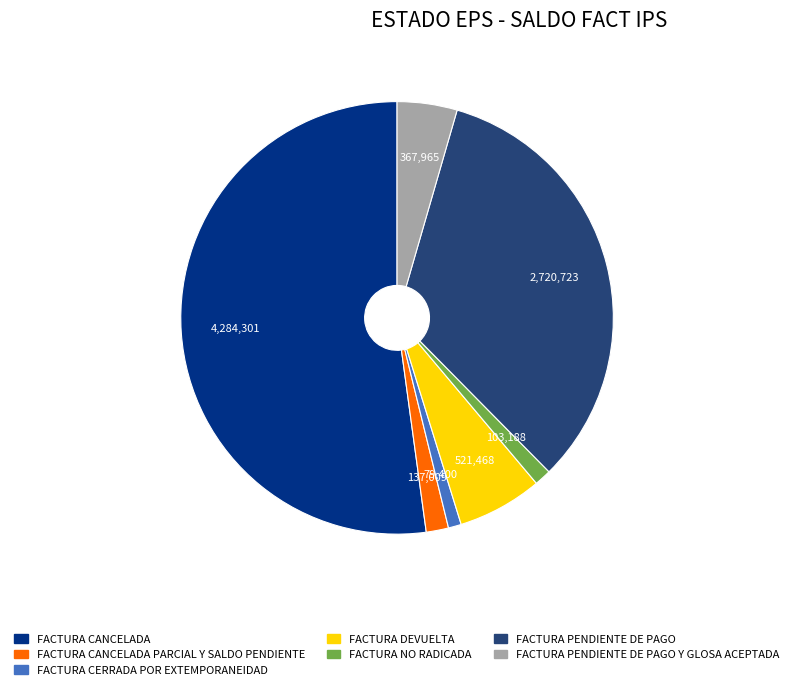

Is there a majority slice in this chart?

Yes